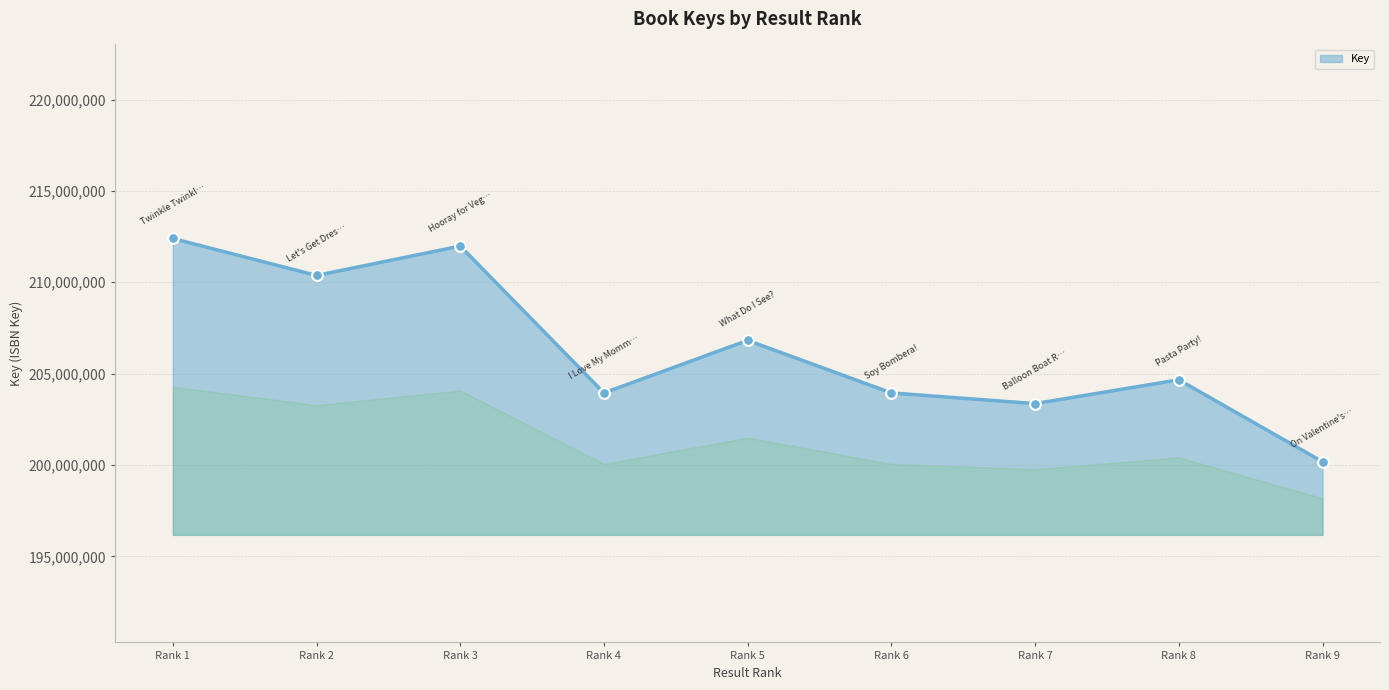

Approximately how many times larger is the value at Rank 2 compared to Rank 5?

1.0